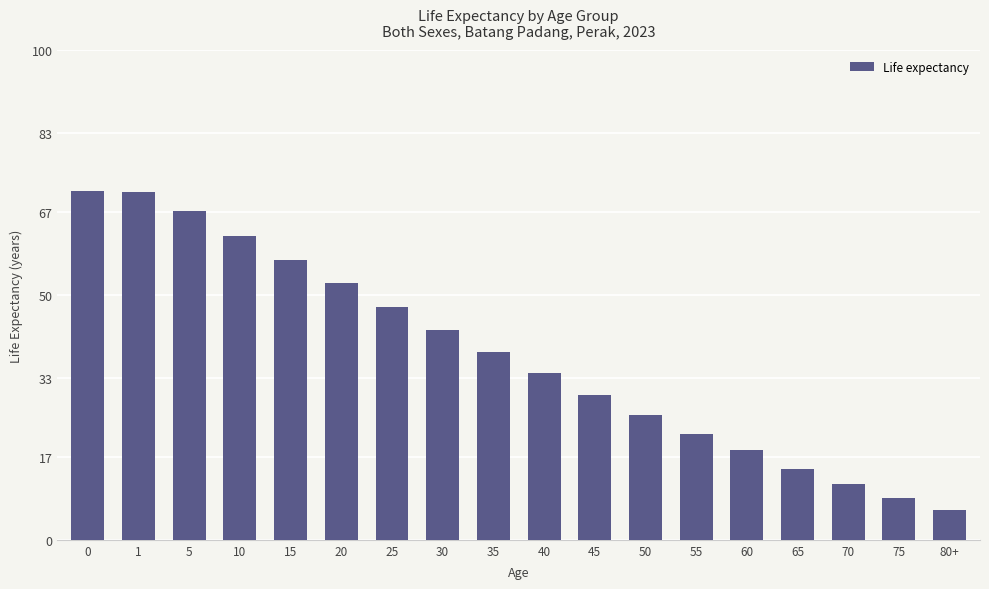

What is the greatest value displayed?

71.3